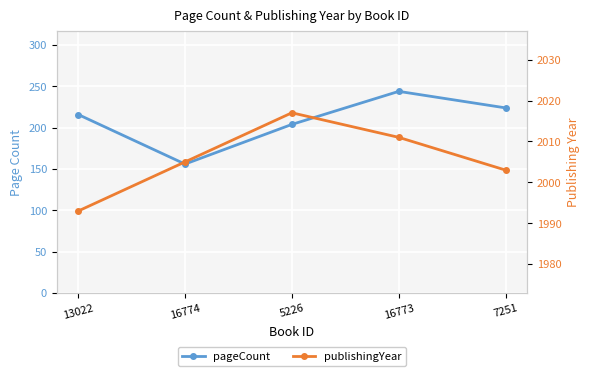

Which category has the highest value across all series?

5226